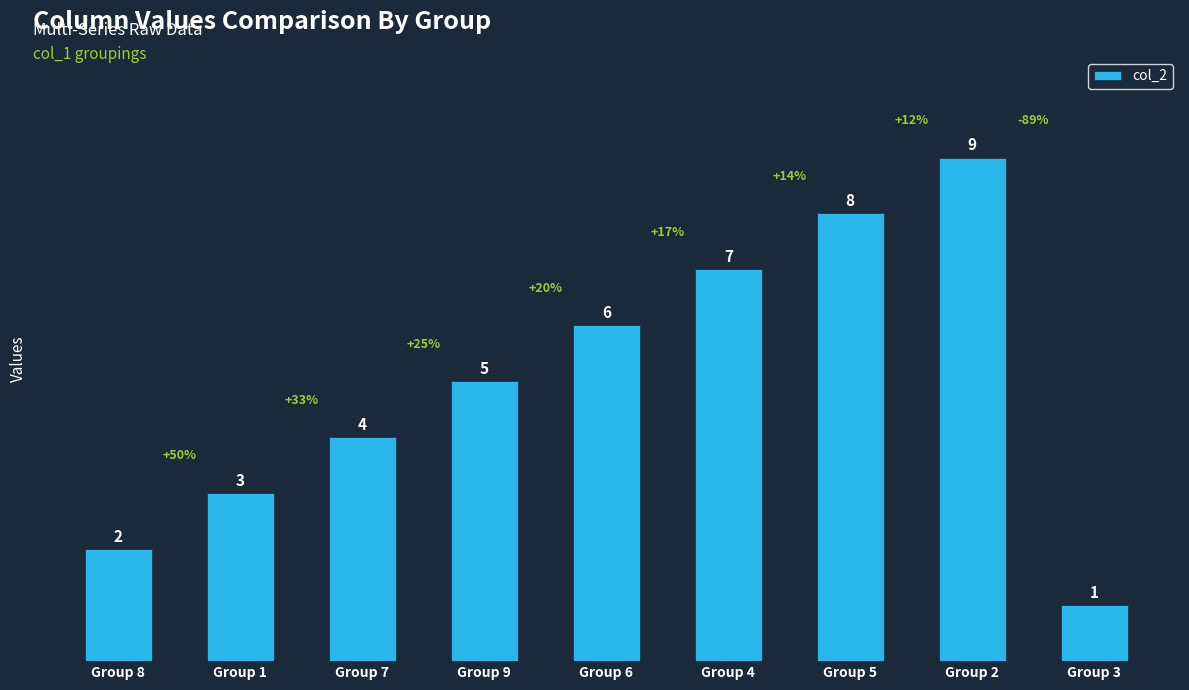

Which has a higher value, Group 4 or Group 2?

Group 2